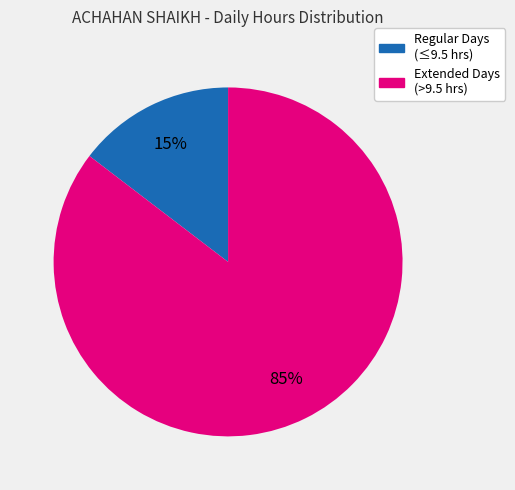

Which has a higher value, Regular Days (≤9.5 hrs) or Extended Days (>9.5 hrs)?

Extended Days (>9.5 hrs)